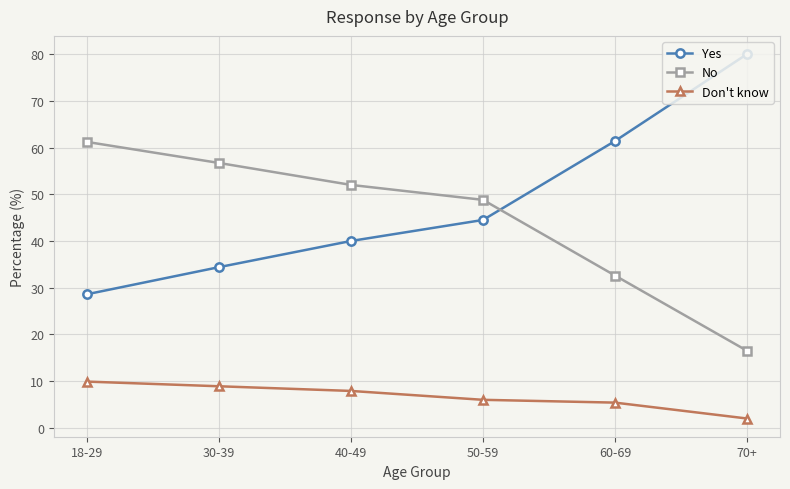

What is the difference between the maximum and minimum values in the No series?

44.7